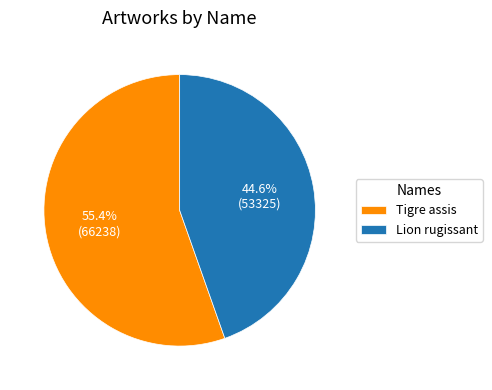

Is the sum of Tigre assis and Lion rugissant greater than half?

Yes